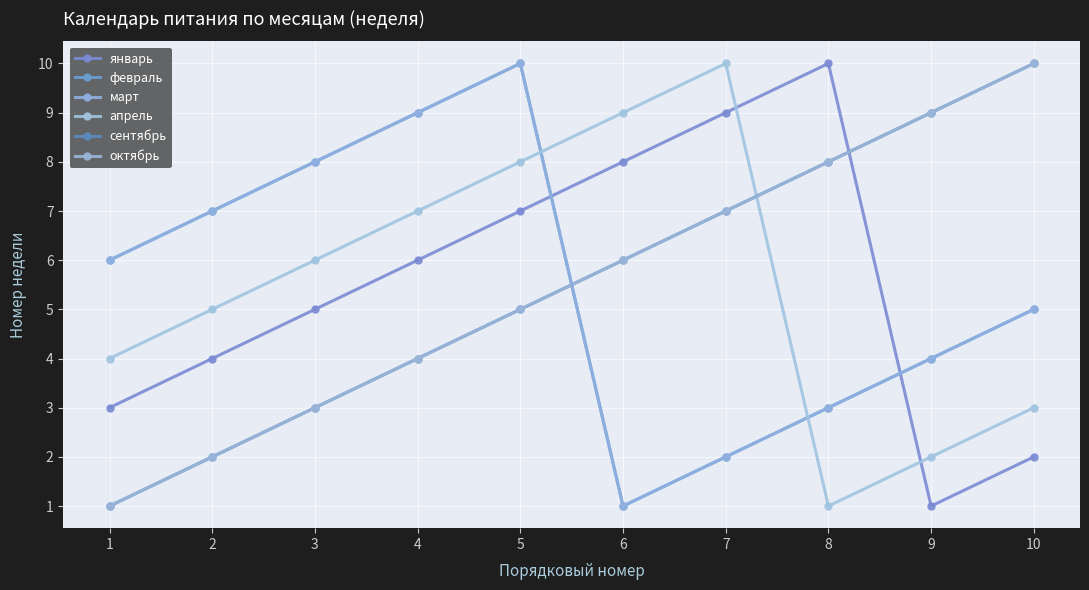

Is this an area chart (filled region under the line)?

No